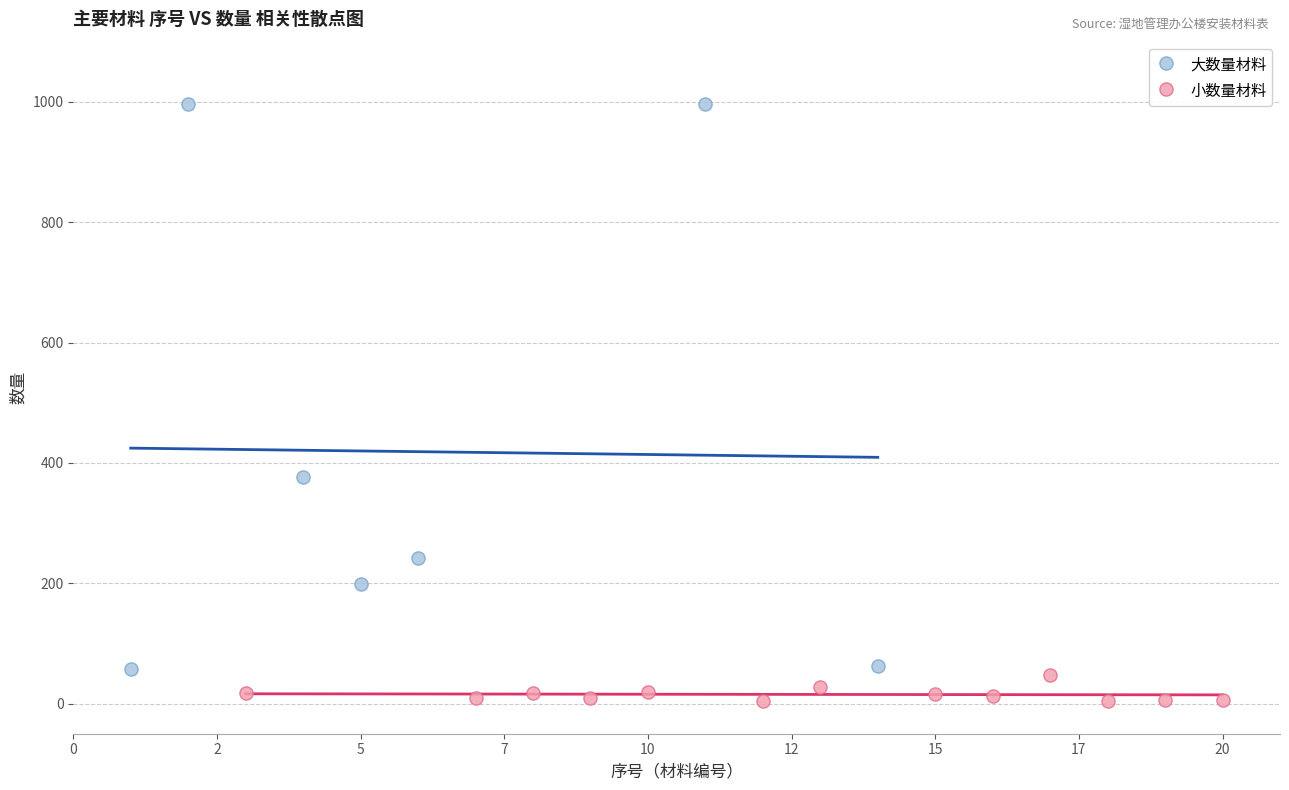

Which series has the widest spread of Y values?

大数量材料